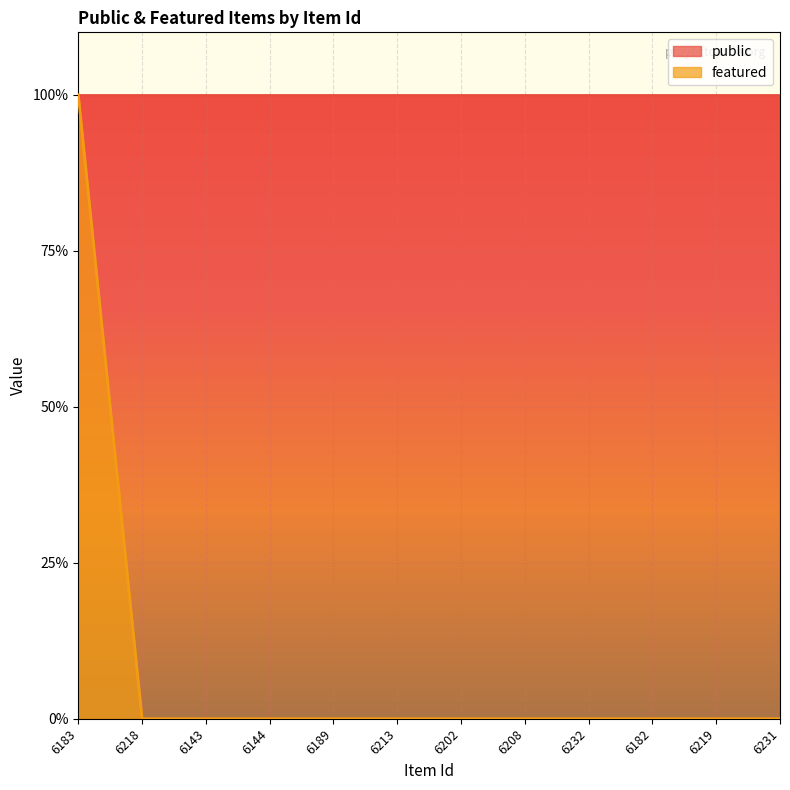

Rank the categories by value from highest to lowest.

6183, 6218, 6143, 6144, 6189, 6213, 6202, 6208, 6232, 6182, 6219, 6231